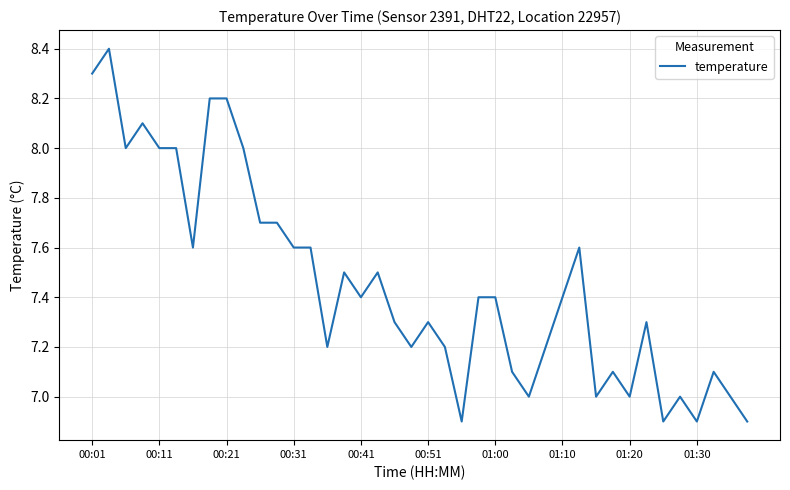

What is the greatest value displayed?

8.4